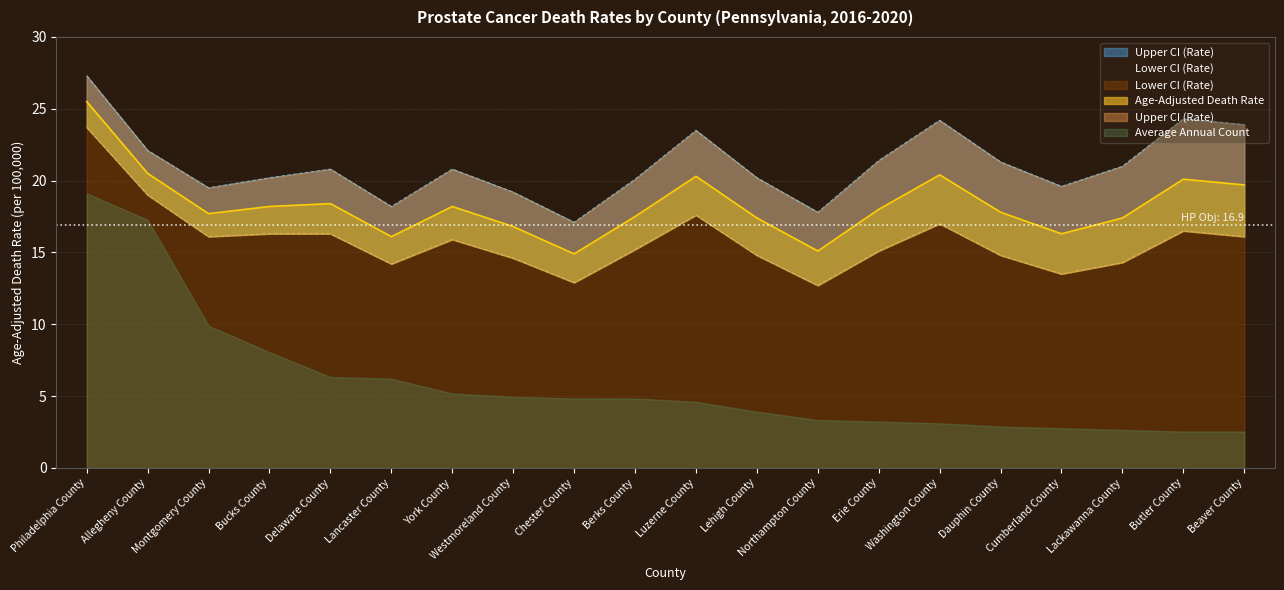

True or false: Age-Adjusted Death Rate and Upper CI (Rate) intersect in this chart.

False